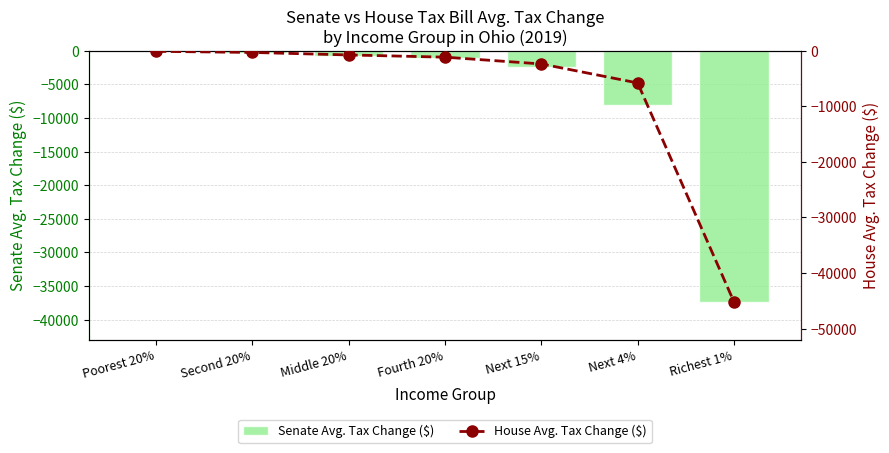

What is the difference between the second highest and minimum values in the House Avg. Tax Change ($) series?

44890